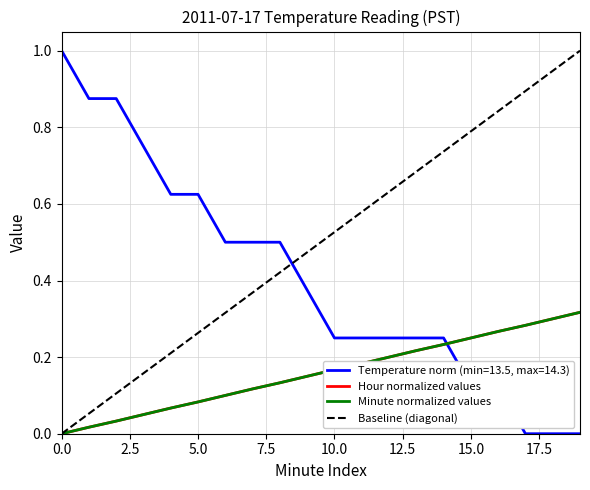

Reading left to right, what are all the values shown in this chart?

Temperature (C): 1.0	0.9	0.9	0.7	0.6	0.6	0.5	0.5	0.5	0.4	0.2	0.2	0.2	0.2	0.2	0.1	0.1	0.0	0.0	0.0
Hour (normalized): 0.0	0.0	0.0	0.1	0.1	0.1	0.1	0.1	0.1	0.1	0.2	0.2	0.2	0.2	0.2	0.2	0.3	0.3	0.3	0.3
Minute (normalized): 0.0	0.0	0.0	0.1	0.1	0.1	0.1	0.1	0.1	0.1	0.2	0.2	0.2	0.2	0.2	0.2	0.3	0.3	0.3	0.3